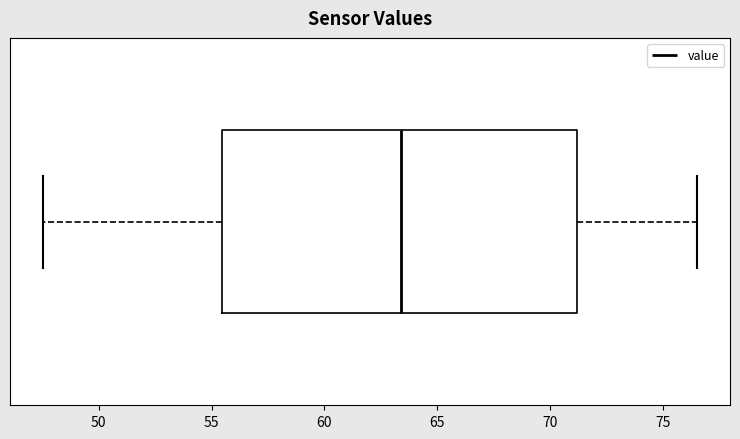

Transcribe this box plot: give where the median line is, the range the box spans, and where the two whiskers end, as read against the x-axis. The values are not printed on the chart, so give them approximately, as read against the axis.

median 63.5, box 55.5 to 71.0, whiskers 47.5 to 76.5